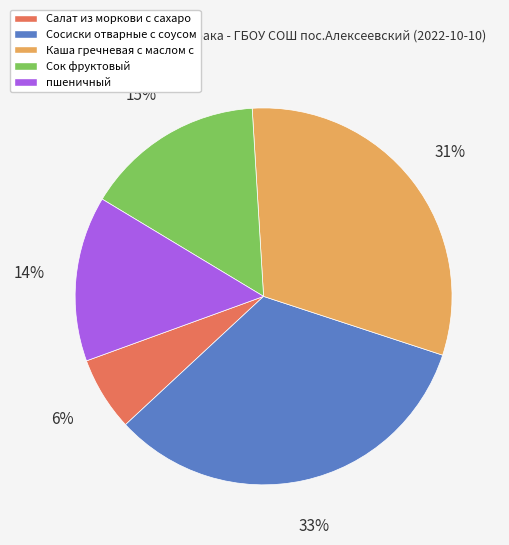

To the nearest percent, what is the average slice percentage?

20%